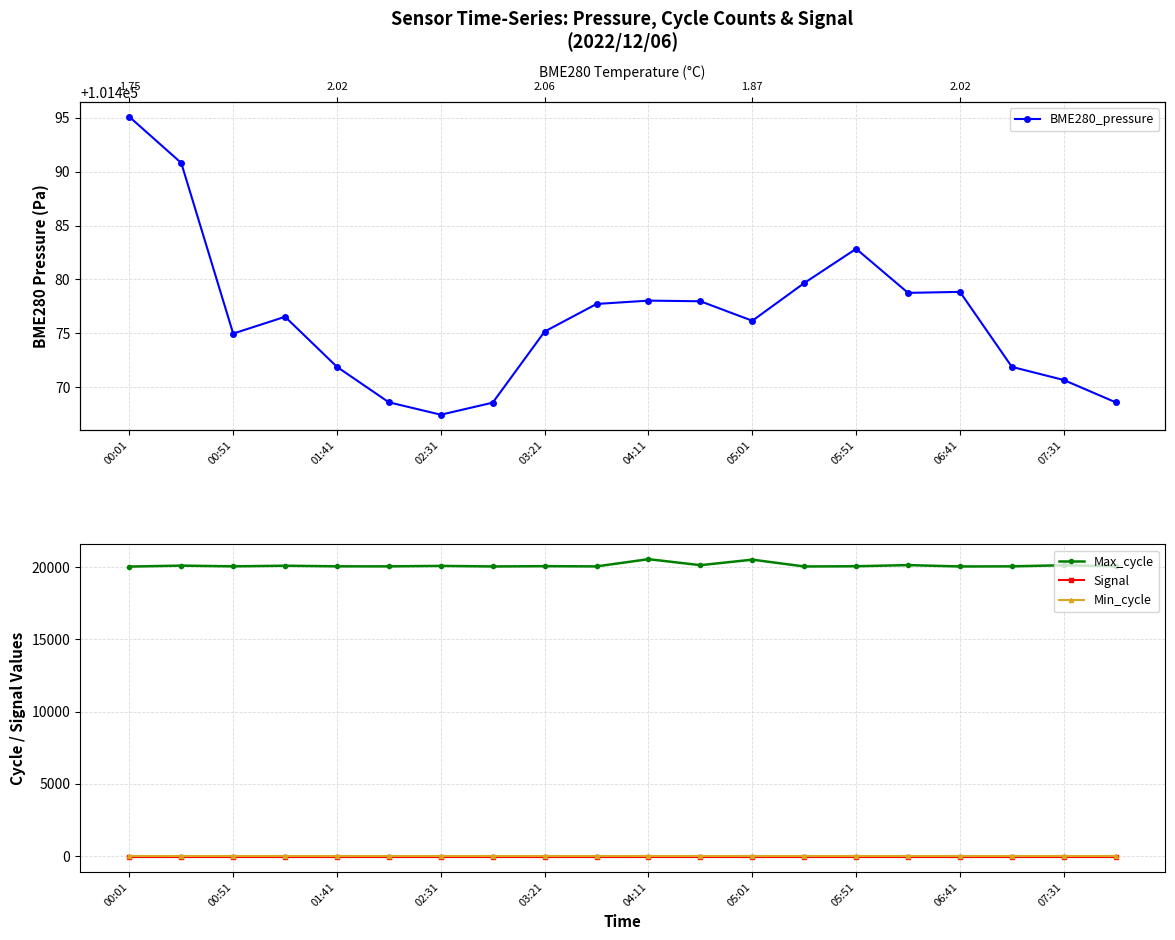

At how many categories does at least one series exceed 45697?

20